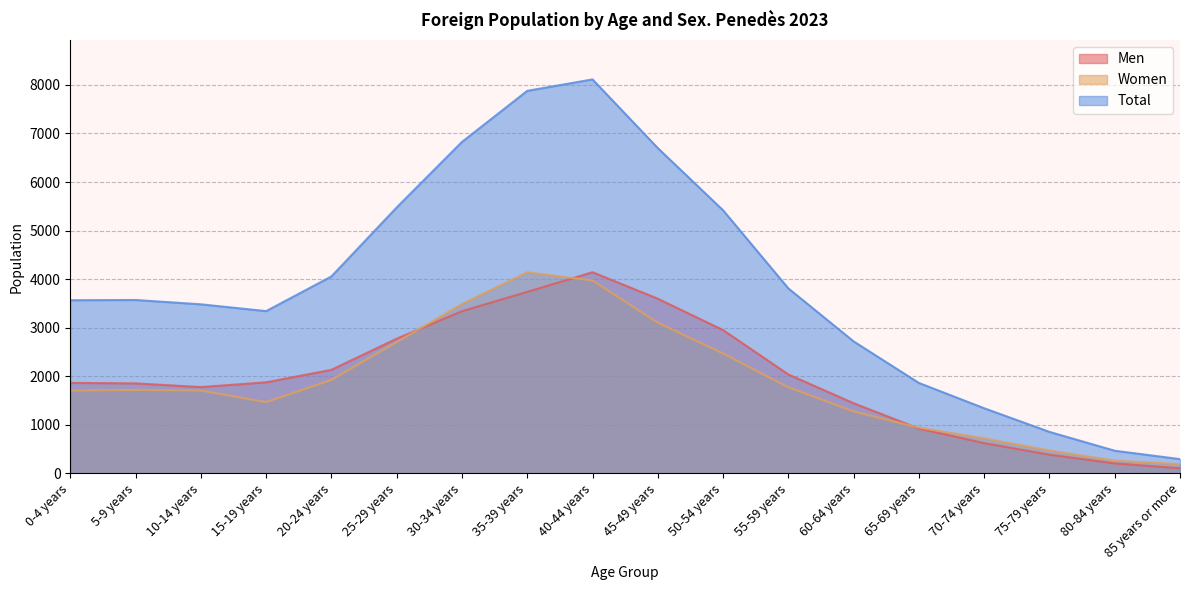

What is the label of the 14th point from the left?

65-69 years